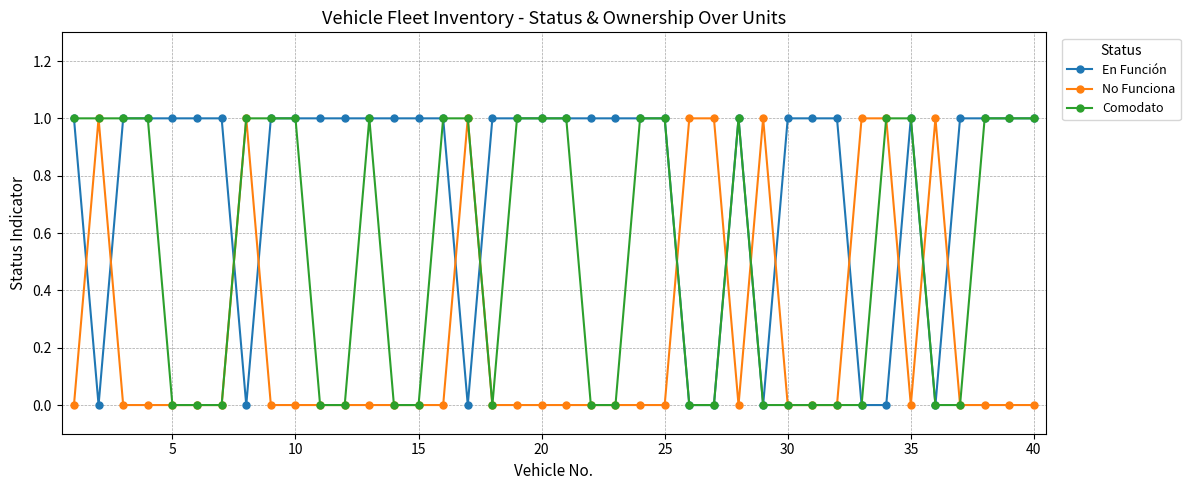

Which series has the largest total across all categories?

En Función